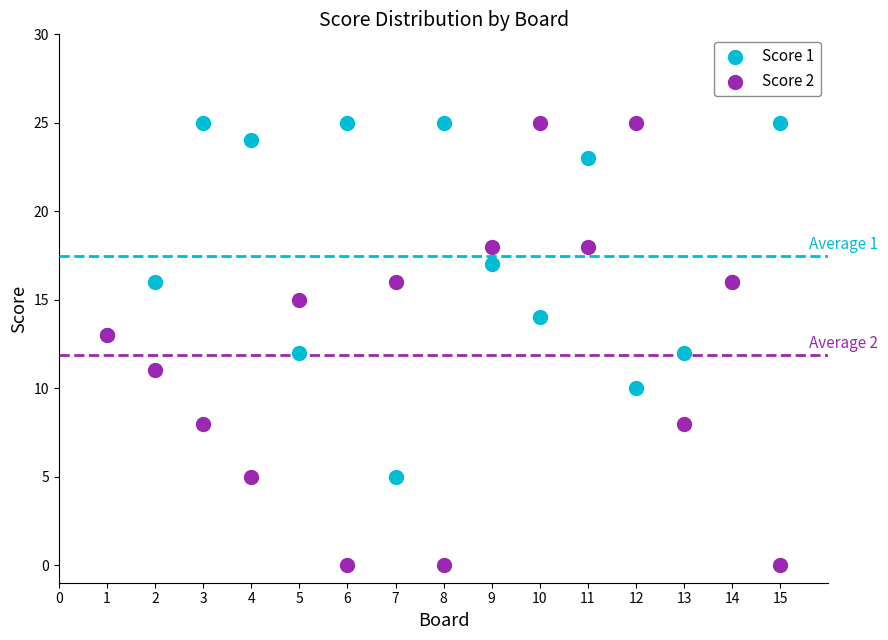

Which series has the widest spread of Y values?

Score 2